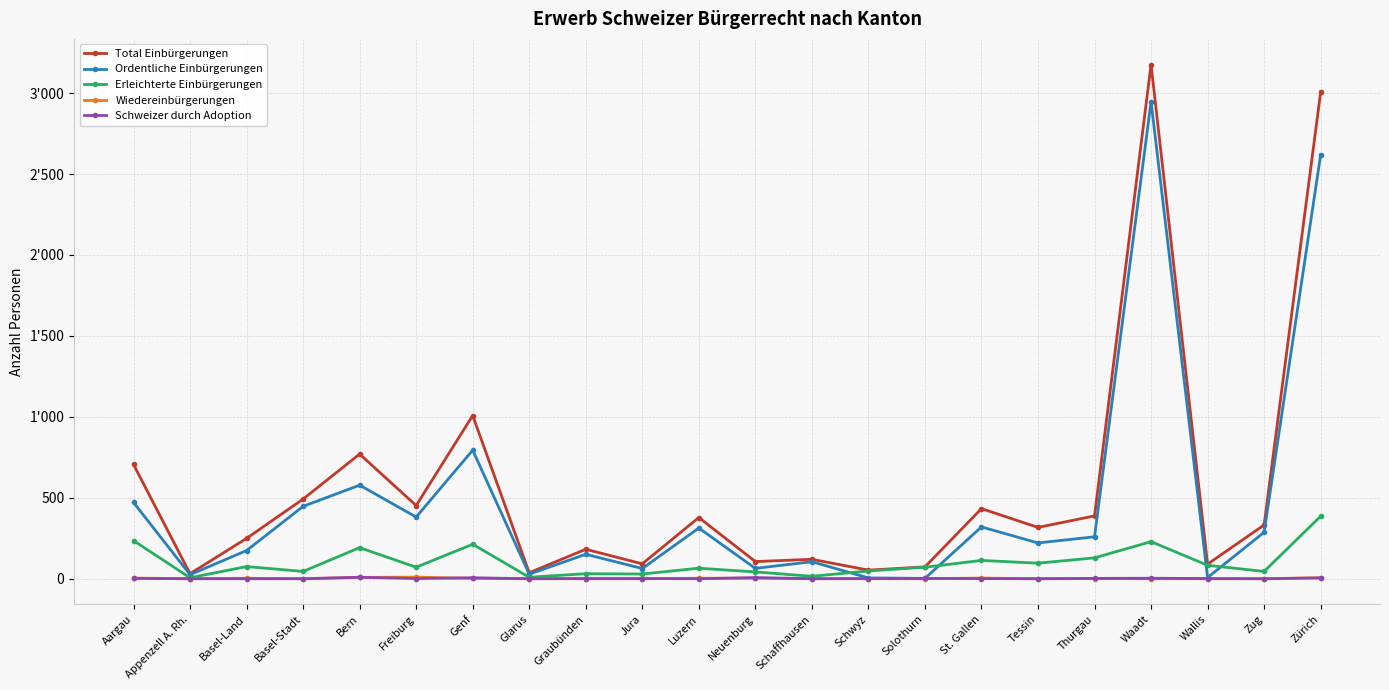

Is this an area chart (filled region under the line)?

No